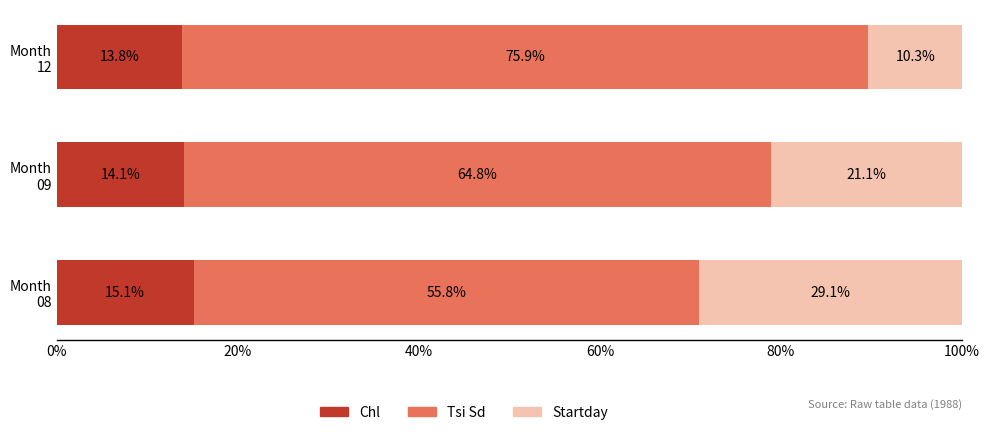

What is the maximum value for Chl?

15.1